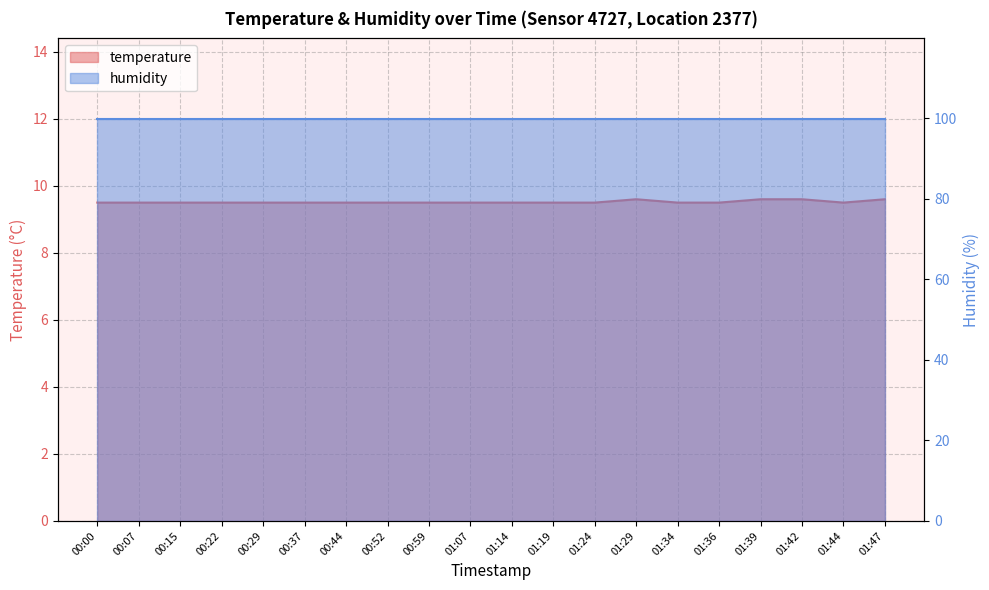

Reading right to left, extract all data points from this chart.

01:47=9.6	01:44=9.5	01:42=9.6	01:39=9.6	01:36=9.5	01:34=9.5	01:29=9.6	01:24=9.5	01:19=9.5	01:14=9.5	01:07=9.5	00:59=9.5	00:52=9.5	00:44=9.5	00:37=9.5	00:29=9.5	00:22=9.5	00:15=9.5	00:07=9.5	00:00=9.5